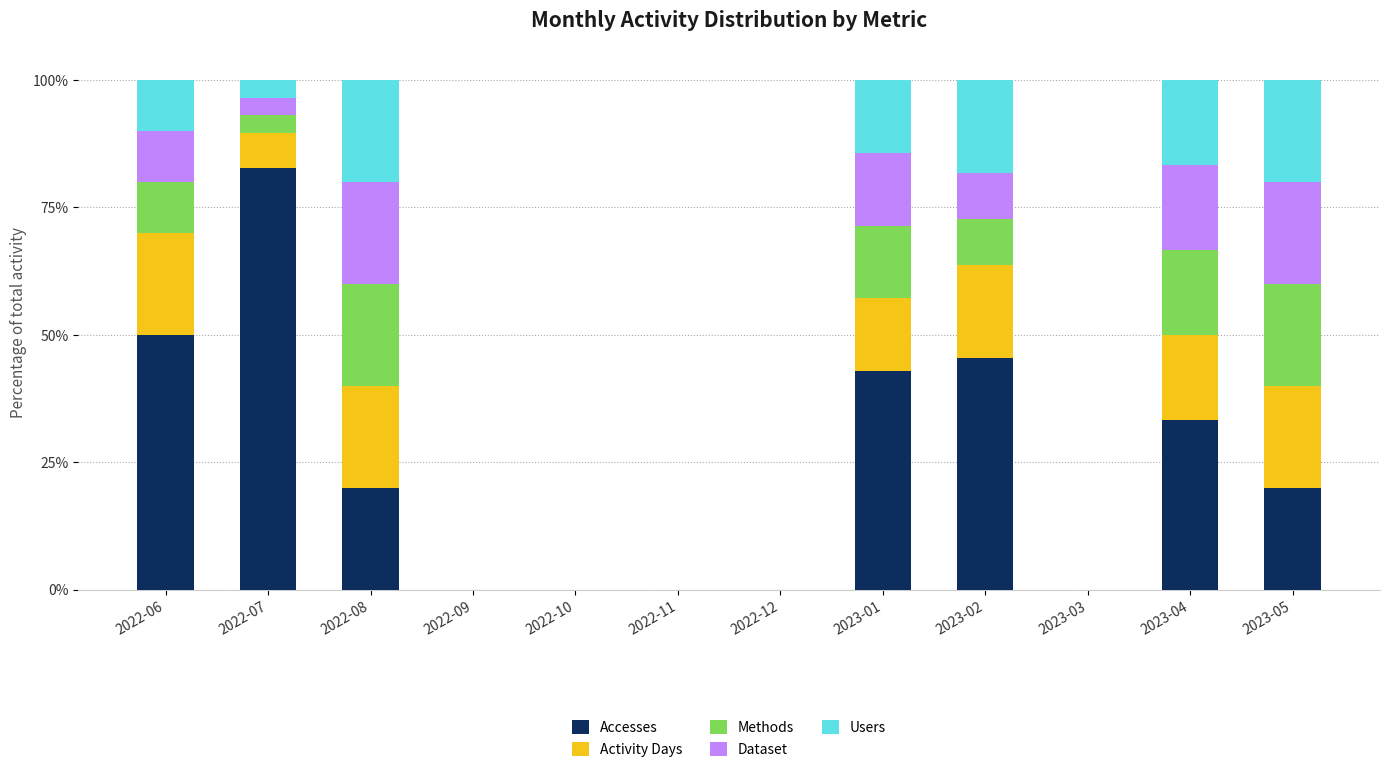

Is it true that Accesses equals 0.0 at 2022-12?

True